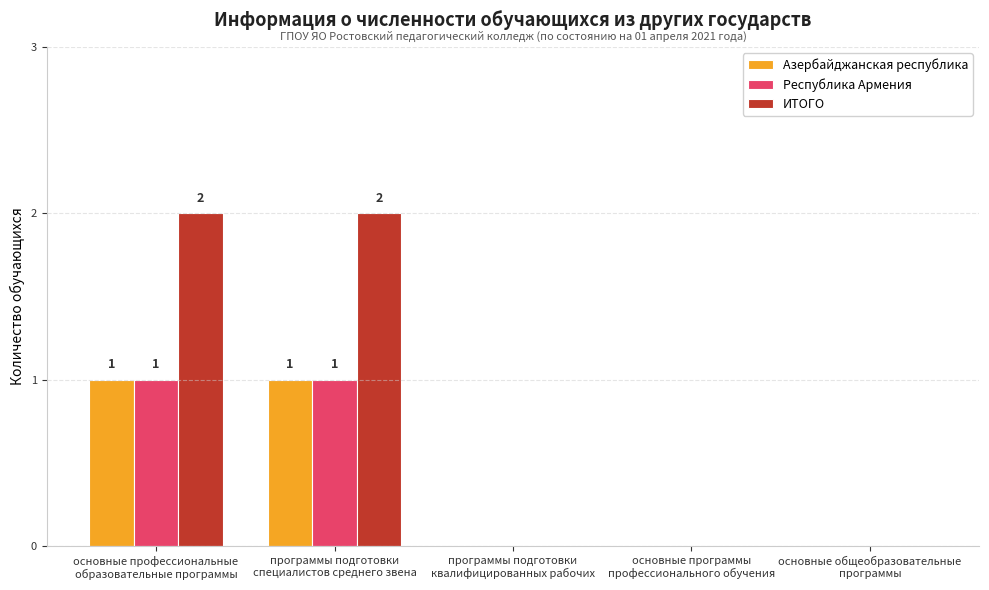

Which series has the largest total across all categories?

ИТОГО